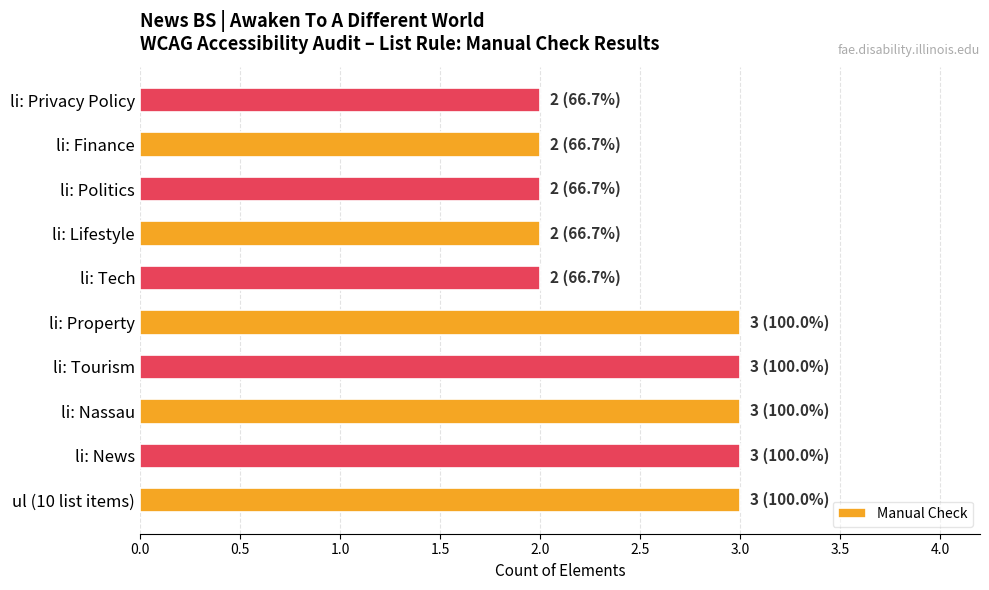

What is the minimum value shown in the chart?

2